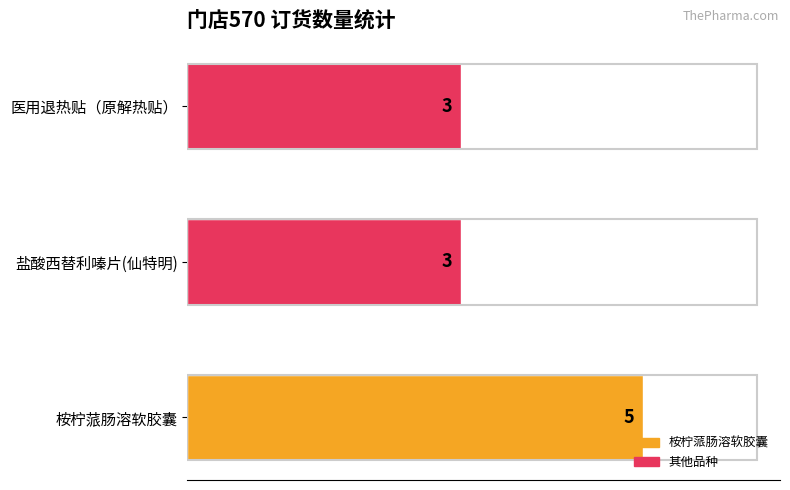

What is the ratio of the value at 盐酸西替利嗪片(仙特明) to the value at 医用退热贴（原解热贴）?

1.0